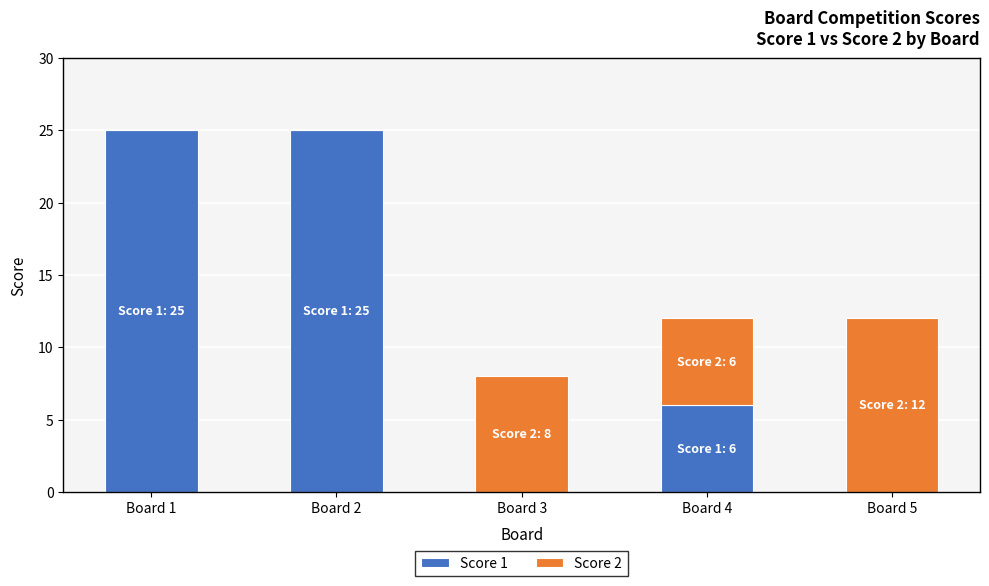

Is it true that Score 1 equals 6 at Board 4?

True